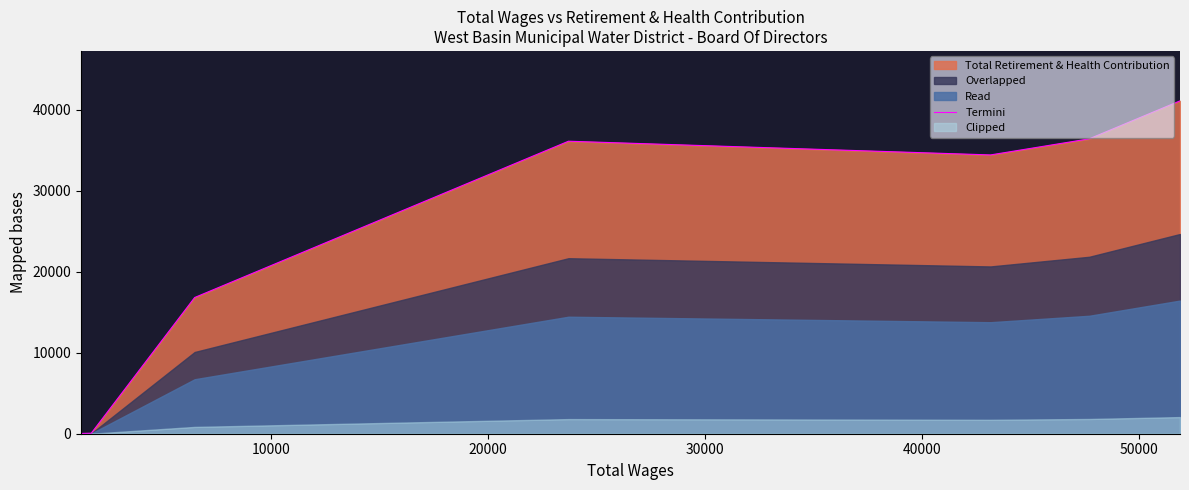

Does the chart display data point markers on the line(s)?

No